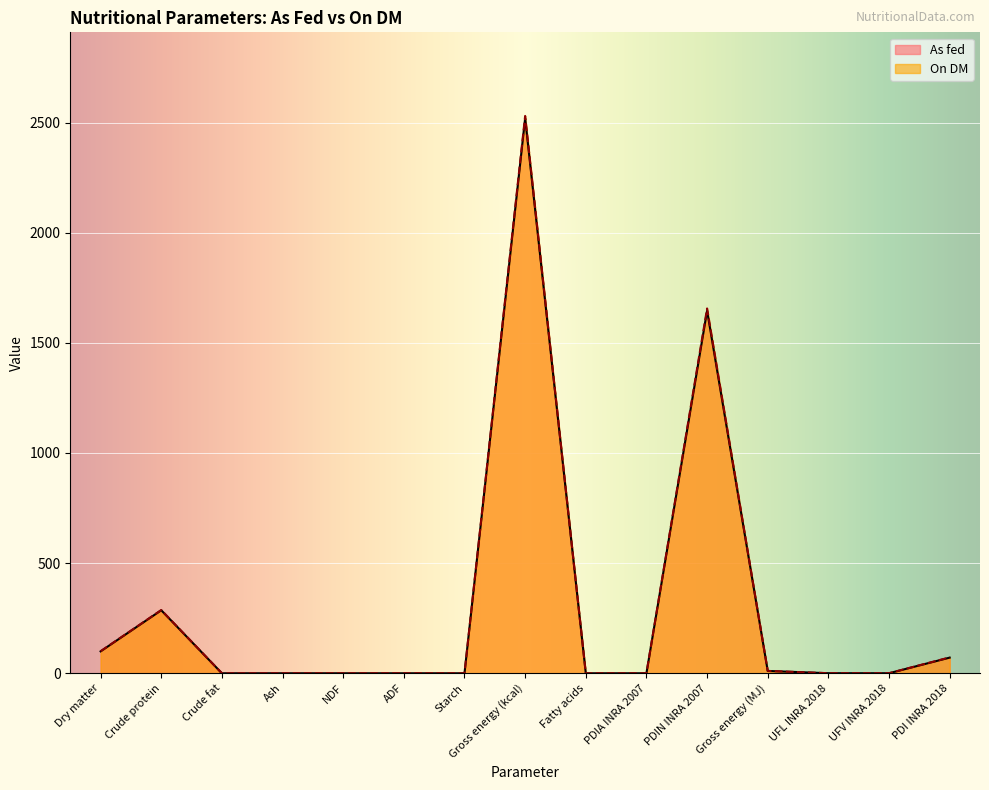

True or false: On DM and As fed intersect in this chart.

False